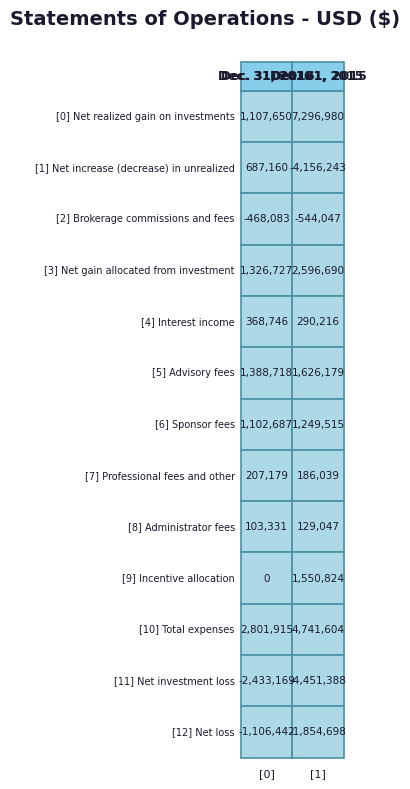

Rank the categories by Net increase (decrease) in unrealized value from highest to lowest.

0, 1